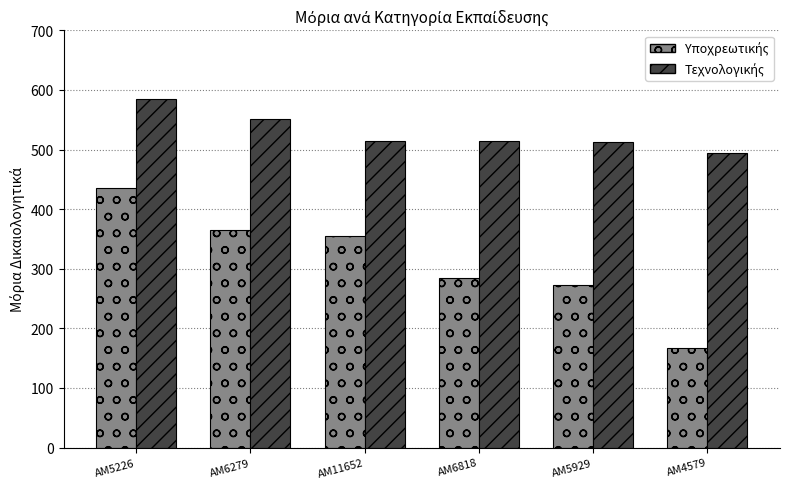

At which category is the sum across all series the highest?

ΑΜ5226